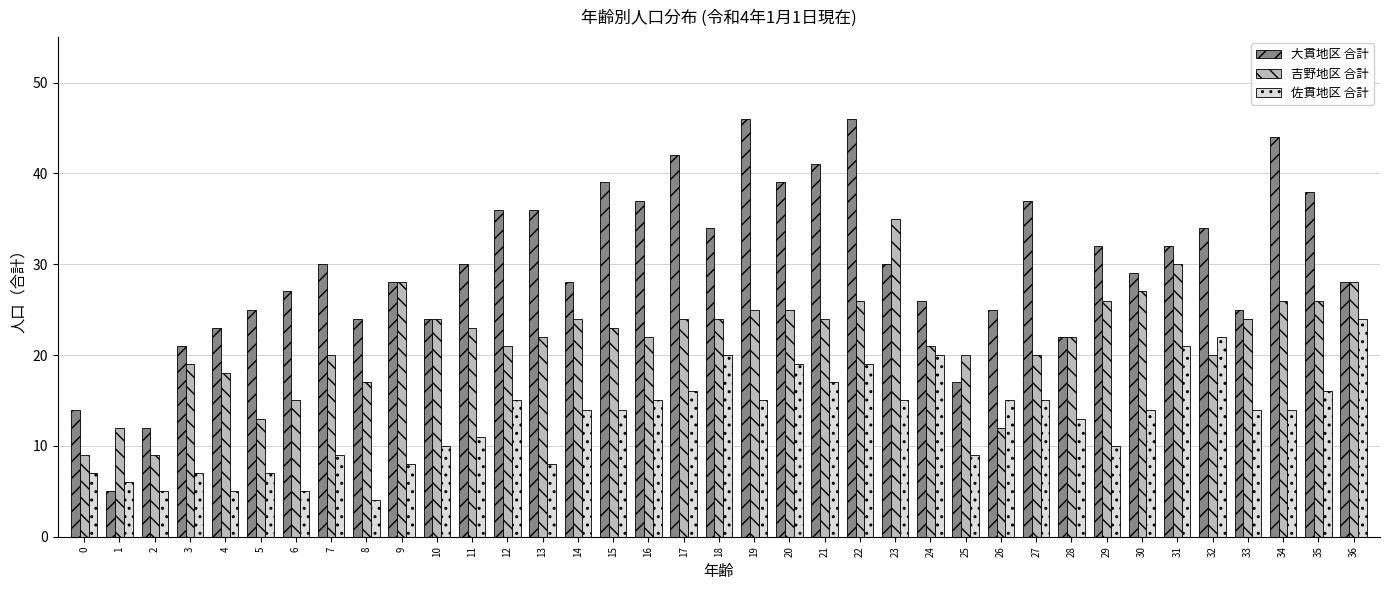

Which series has the largest range (max minus min)?

大貫地区 合計